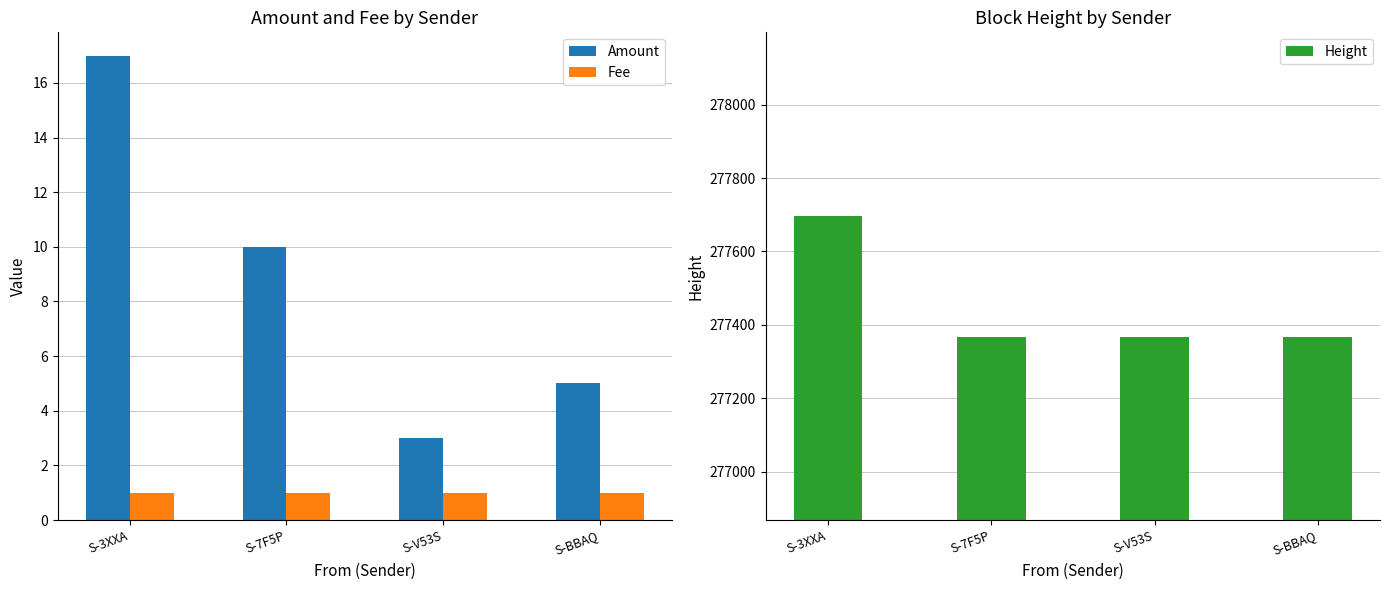

What is the difference between the highest and lowest values at S-3XXA?

277696